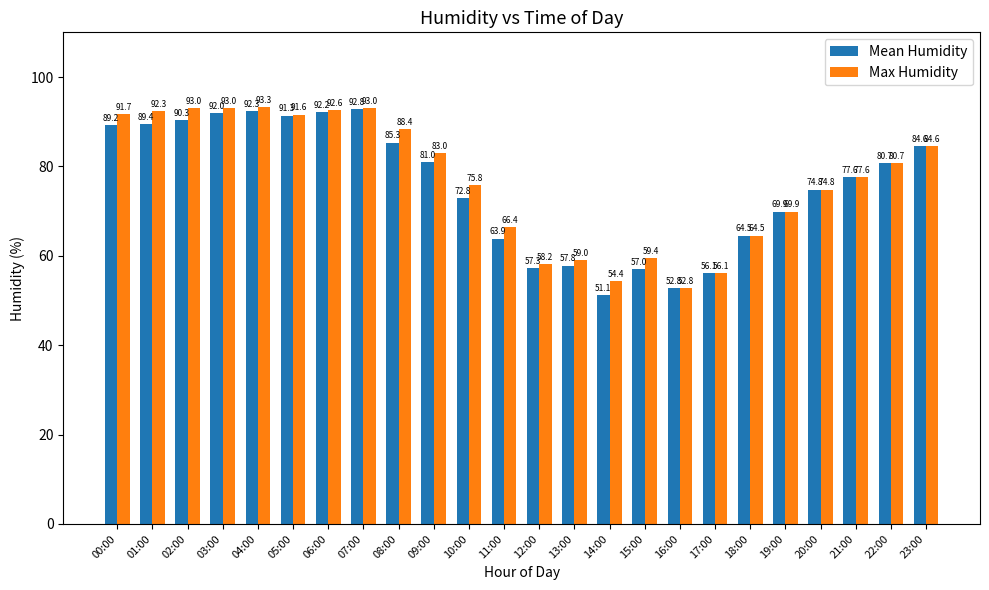

What is the difference between the second highest and minimum values in the Max Humidity series?

40.2